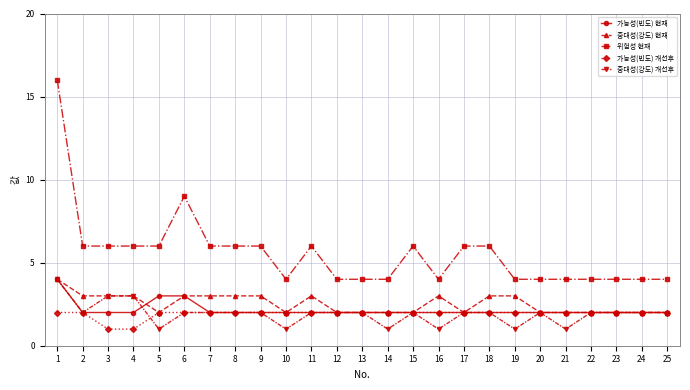

How many lines are shown in the chart?

5